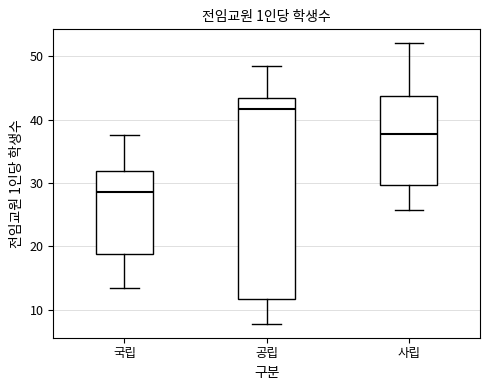

Comparing the boxes themselves (not the whiskers), which one is the tallest?

공립